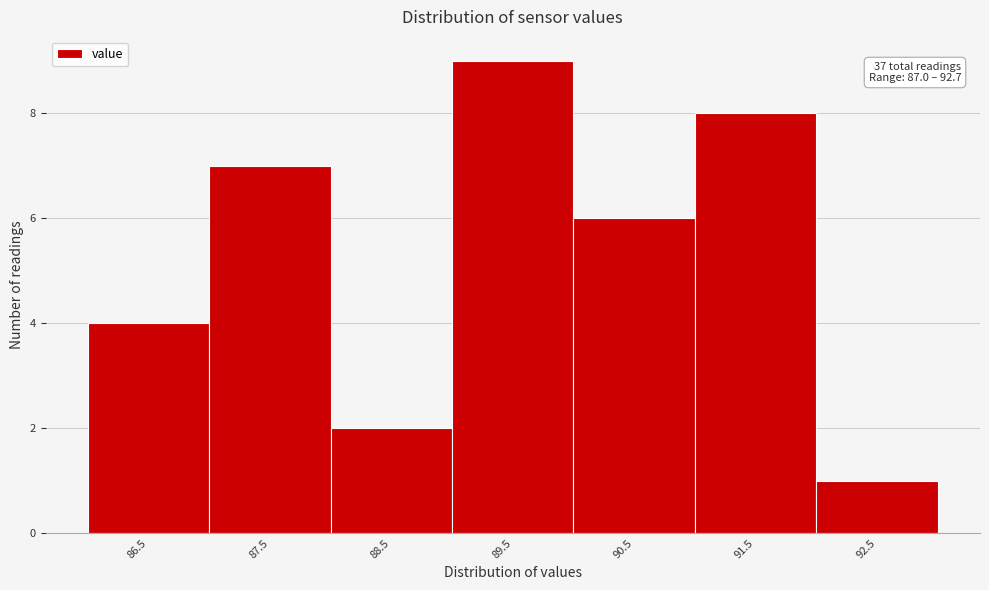

Reading left to right, list all the values displayed in this chart.

4	7	2	9	6	8	1